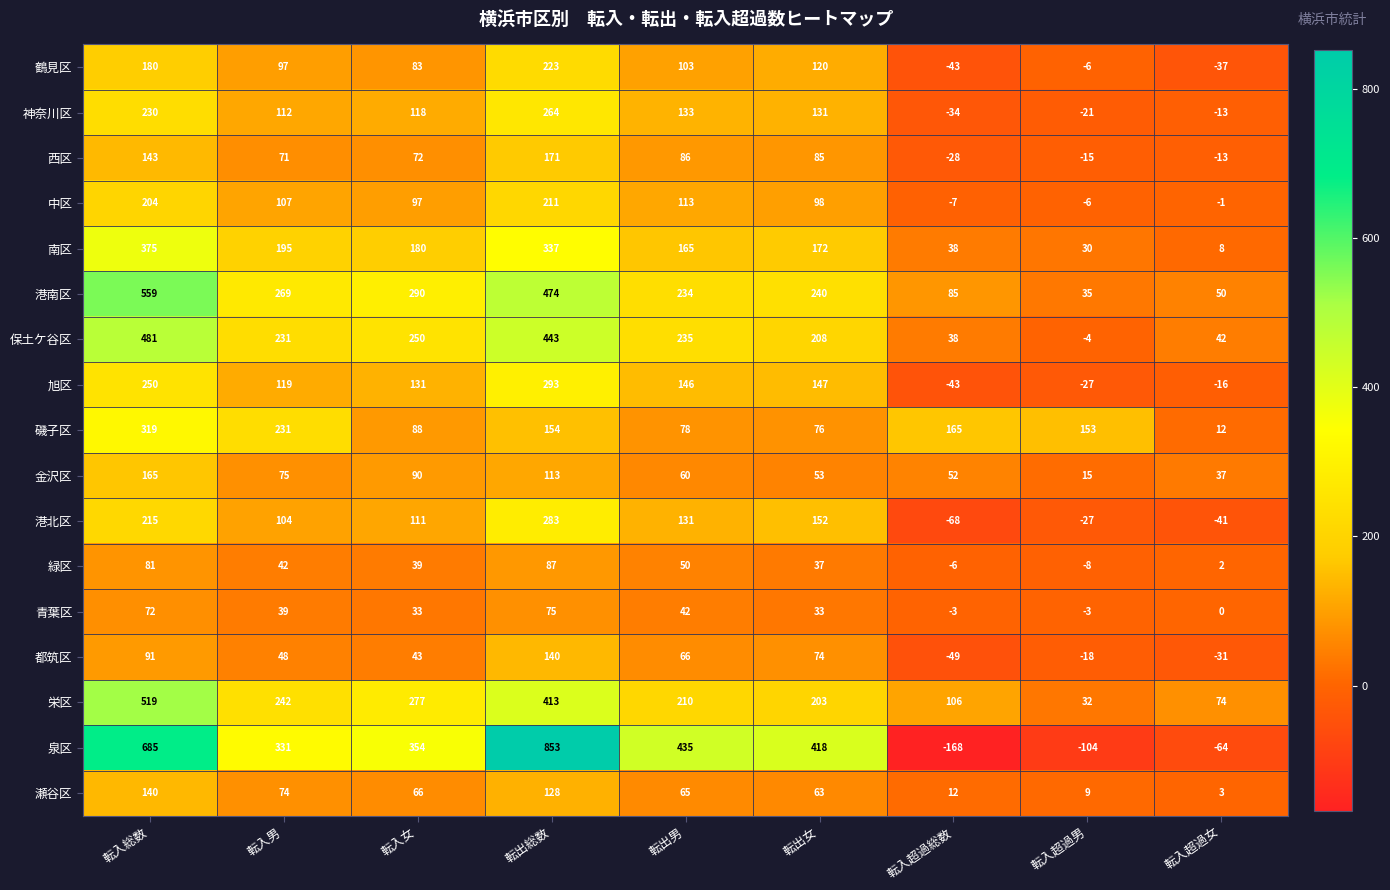

Which label corresponds to the largest value in the chart?

転出総数